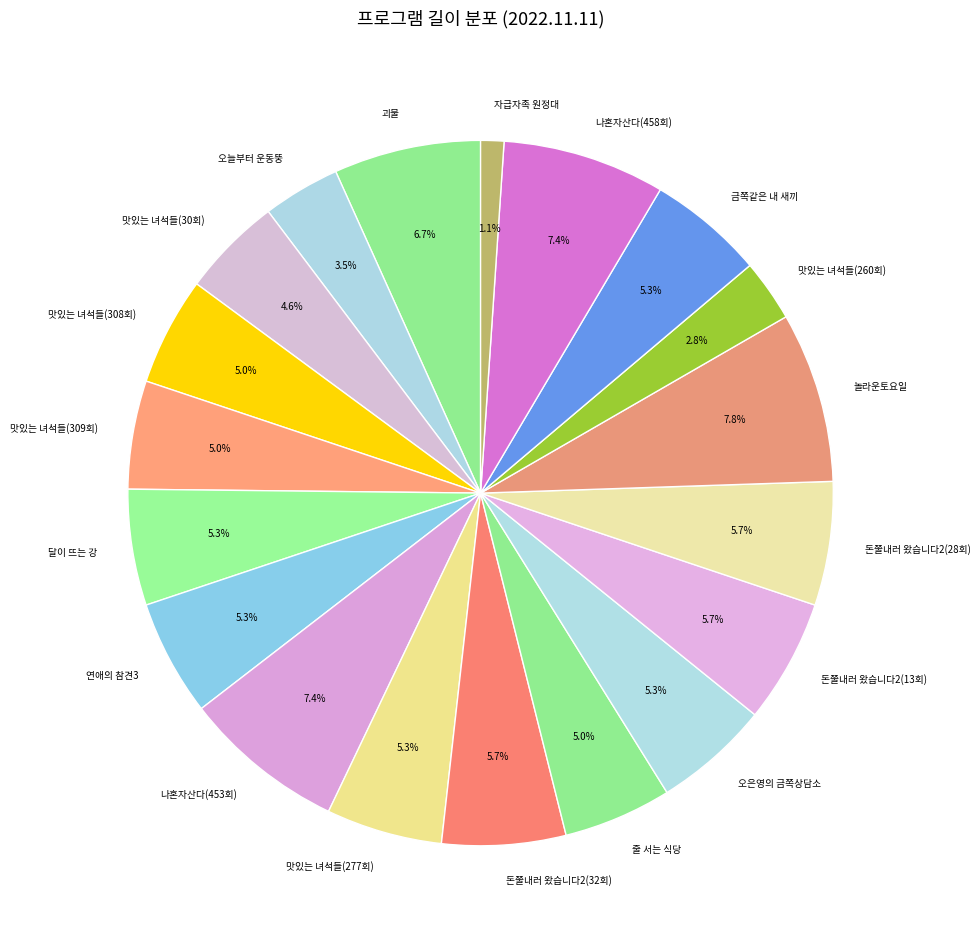

What is the total percentage of 오은영의 금쪽상담소 and 연애의 참견3?

10.6%